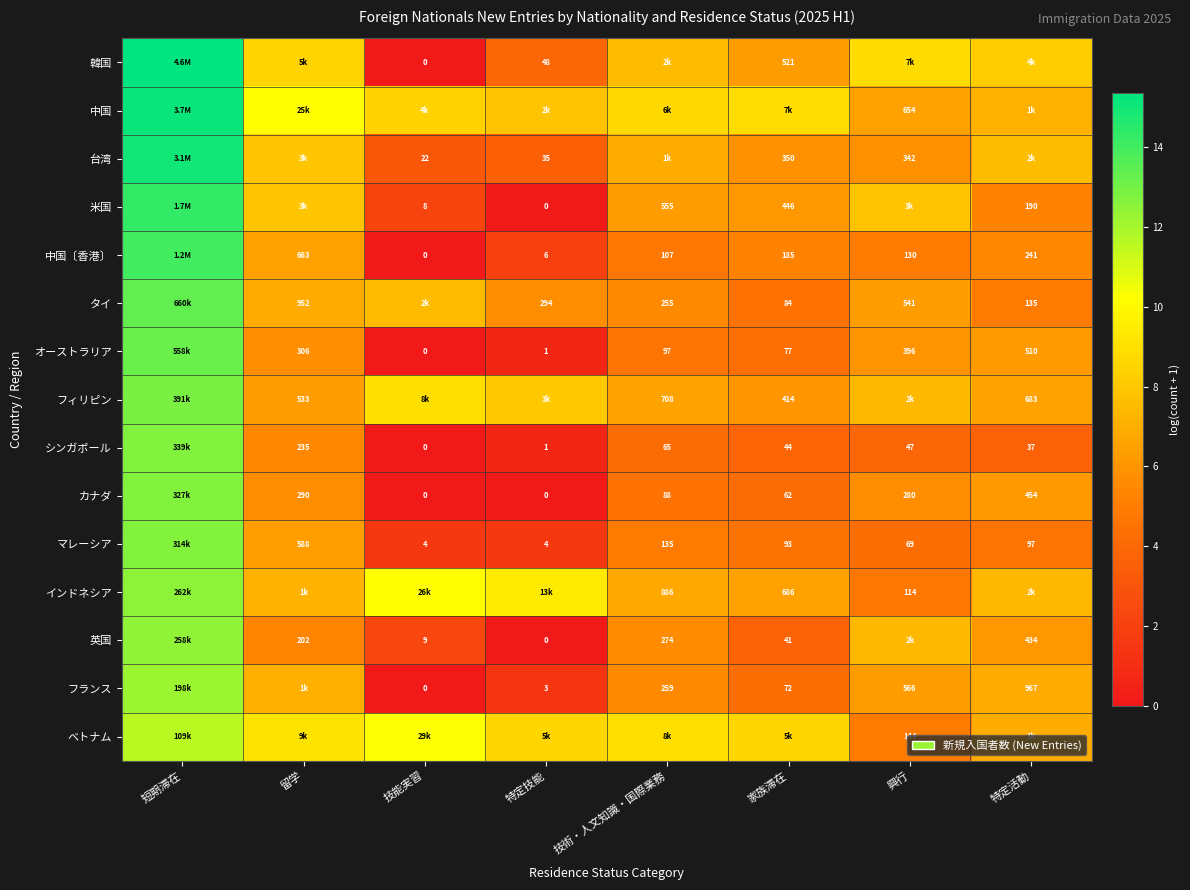

How many data points in ベトナム are less than 8?

2